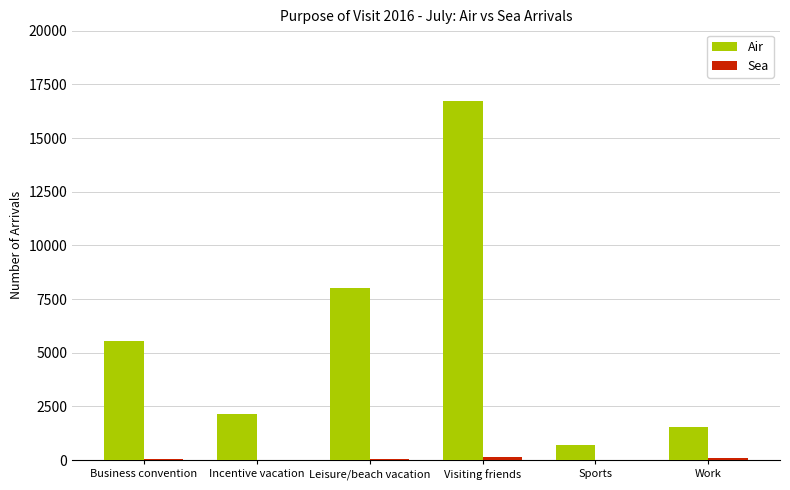

Which series has the largest total across all categories?

Air